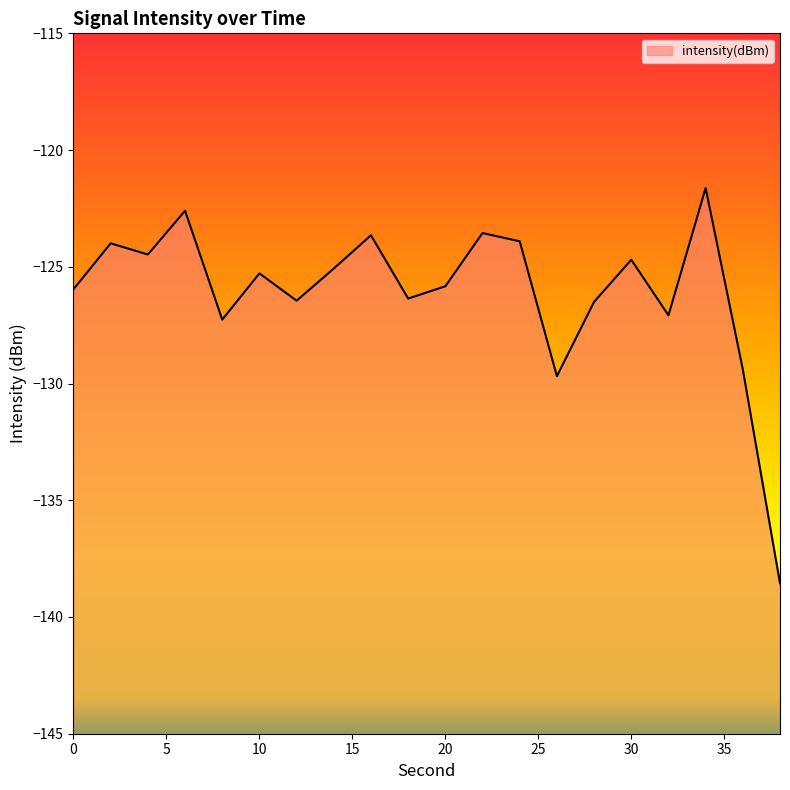

List the labels in order of value, largest first.

34, 6, 22, 16, 24, 2, 4, 30, 14, 10, 20, 0, 18, 12, 28, 32, 8, 36, 26, 38